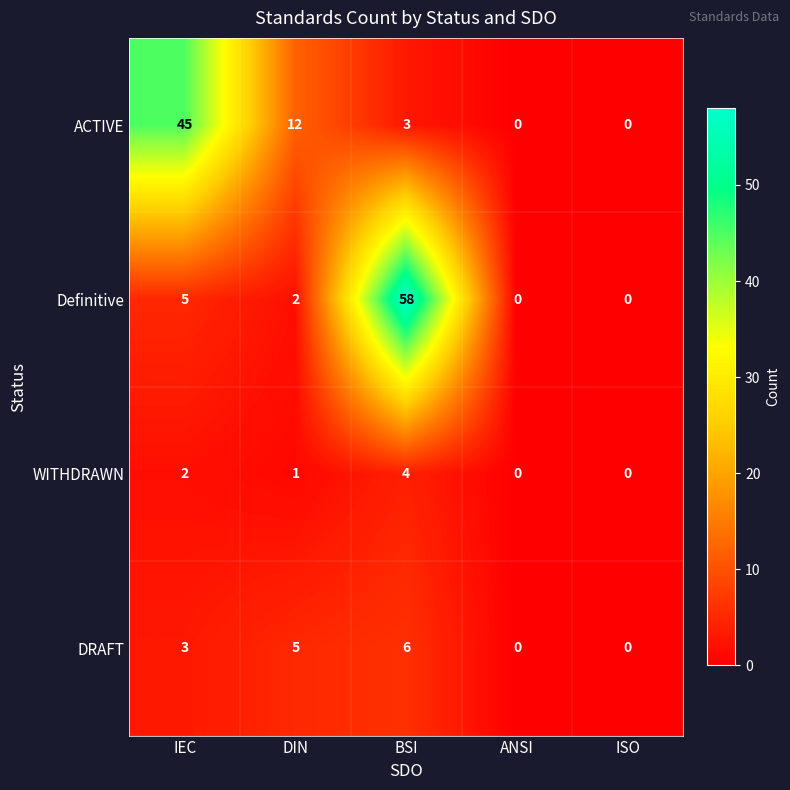

How many data points in ACTIVE are less than 3?

2